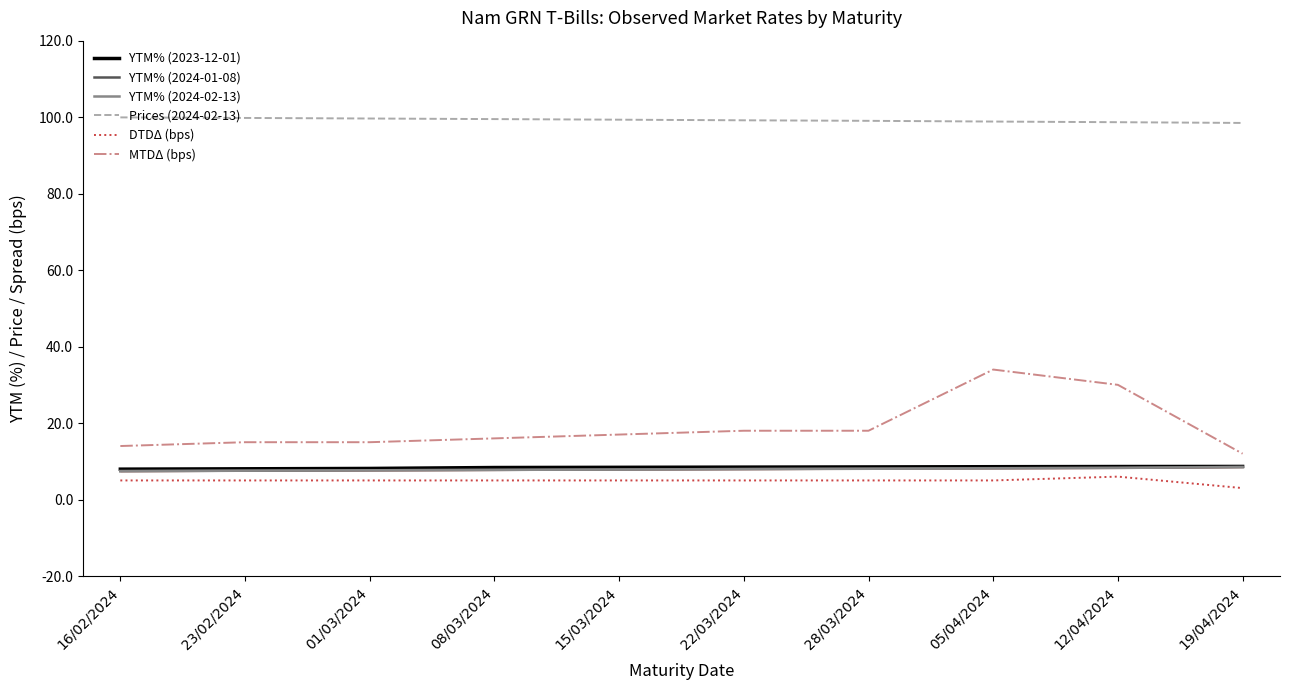

What is the sum of all YTM% (2024-02-13) values?

79.3